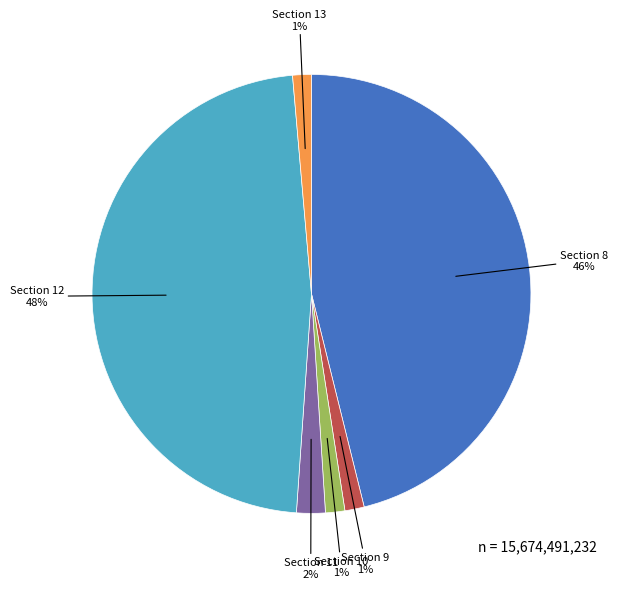

True or false: Section 10 accounts for 11% of the total.

False